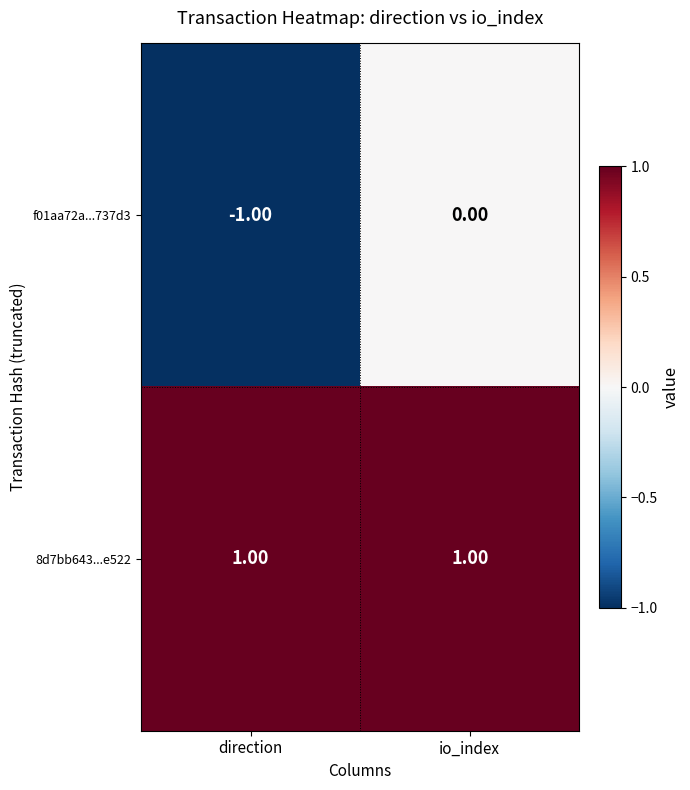

Is the value of 8d7bb643...e522 at direction greater than the value of f01aa72a...737d3 at direction?

Yes